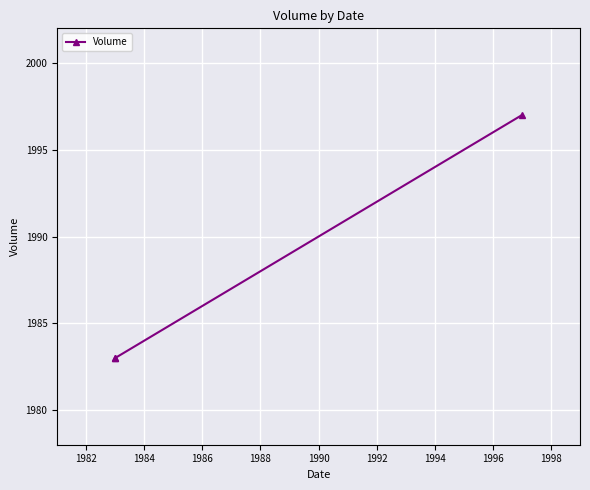

The chart shows a value of 1314 at 1980. True or false?

False